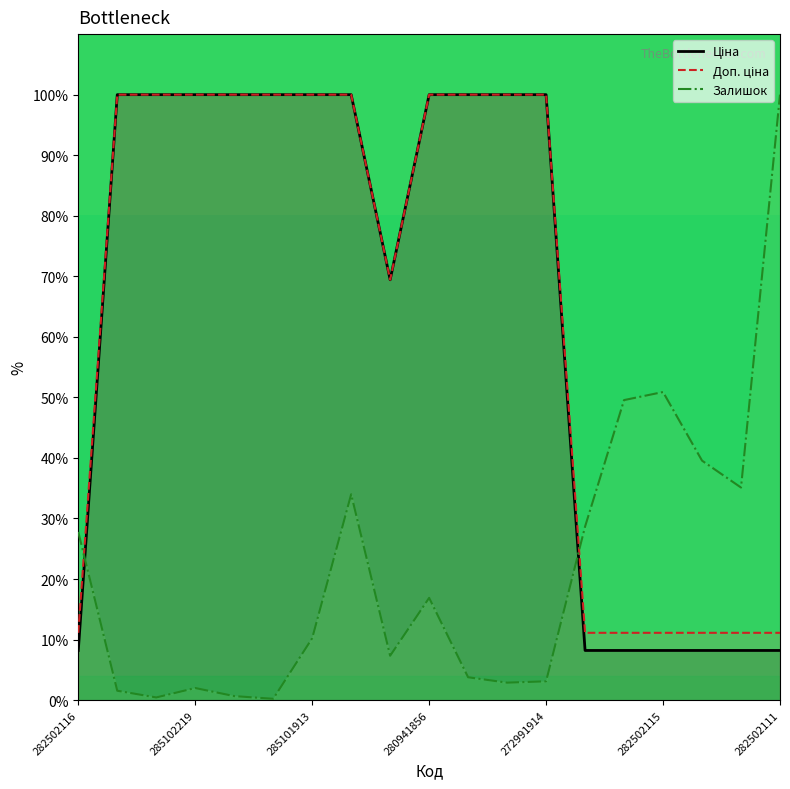

The Доп. ціна series shows 100.0 at 285102044. True or false?

True